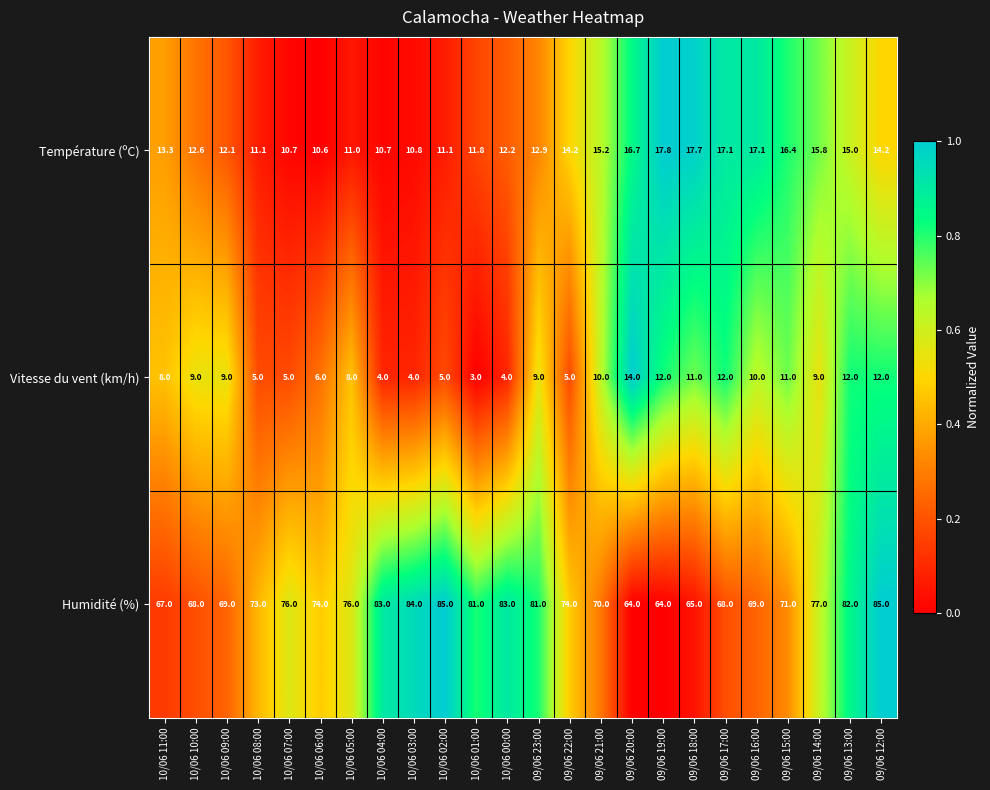

Is the value of Humidité (%) at 09/06 12:00 greater than the value of Température (ºC) at 09/06 18:00?

Yes